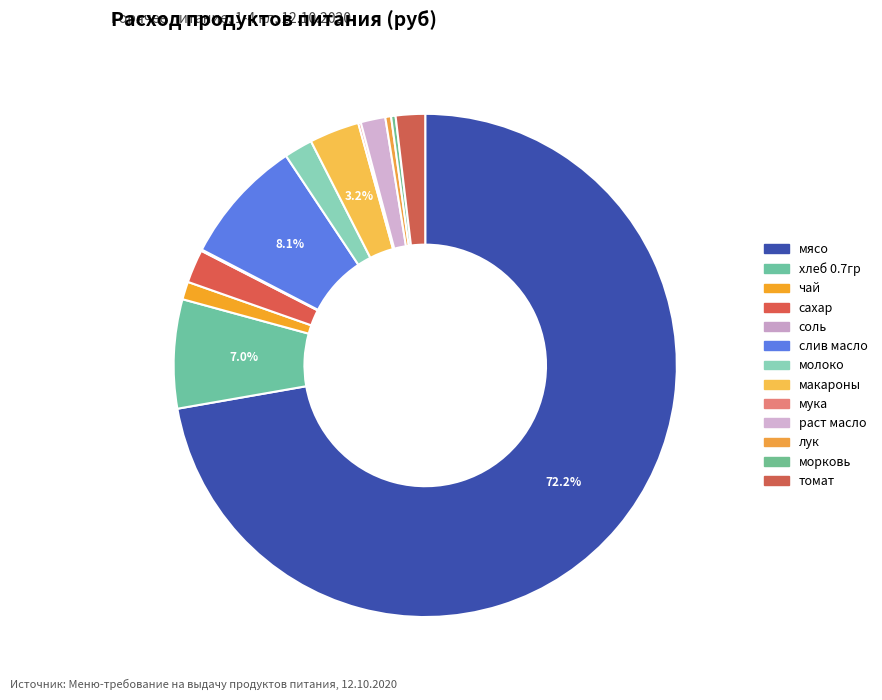

To the nearest percent, what is the difference between the чай and лук slice percentages?

1%